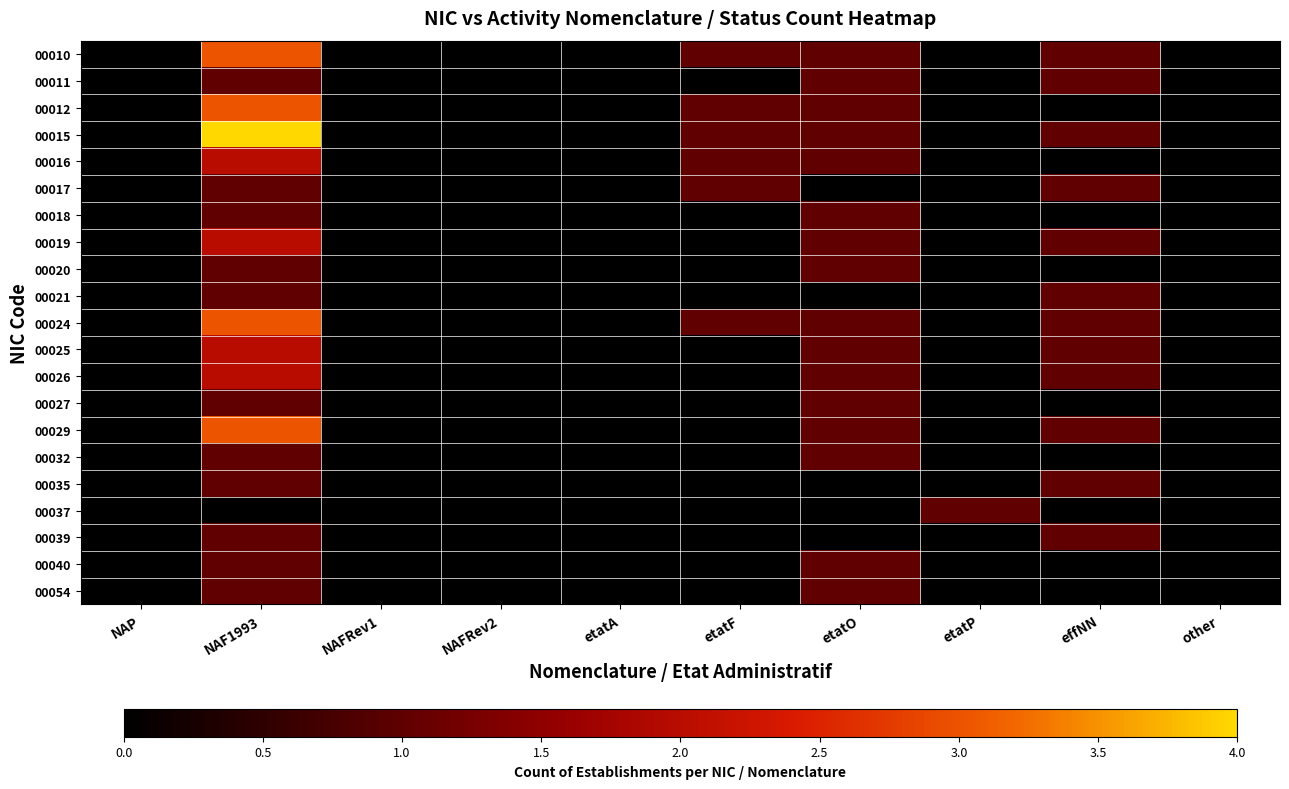

List the series in order of their peak value, lowest first.

00011, 00017, 00018, 00020, 00021, 00027, 00032, 00035, 00037, 00039, 00040, 00054, 00016, 00019, 00025, 00026, 00010, 00012, 00024, 00029, 00015